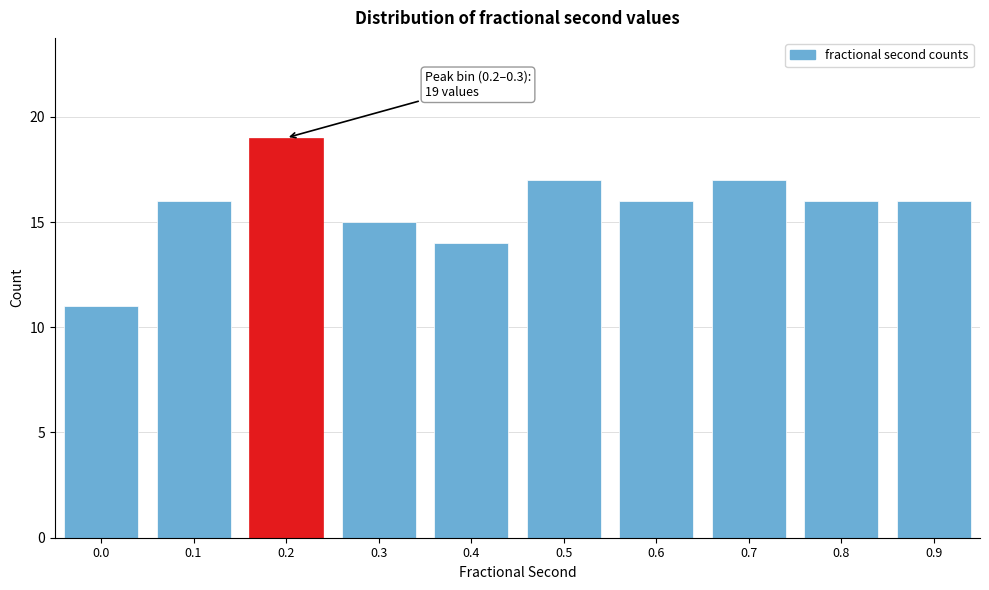

Reading left to right, extract all data points from this chart.

0.0=11	0.1=16	0.2=19	0.3=15	0.4=14	0.5=17	0.6=16	0.7=17	0.8=16	0.9=16